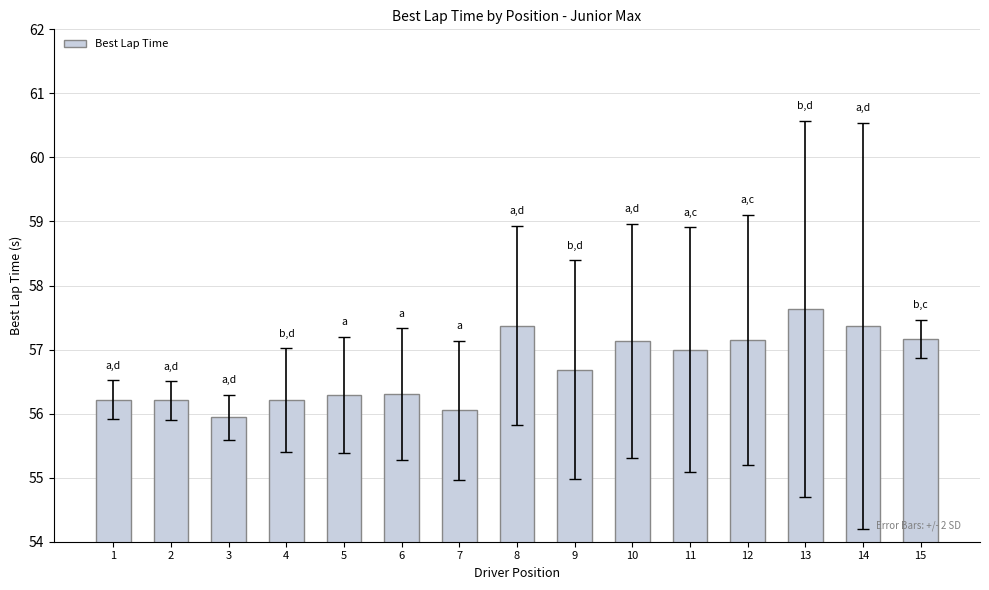

What is the smallest value displayed?

55.9